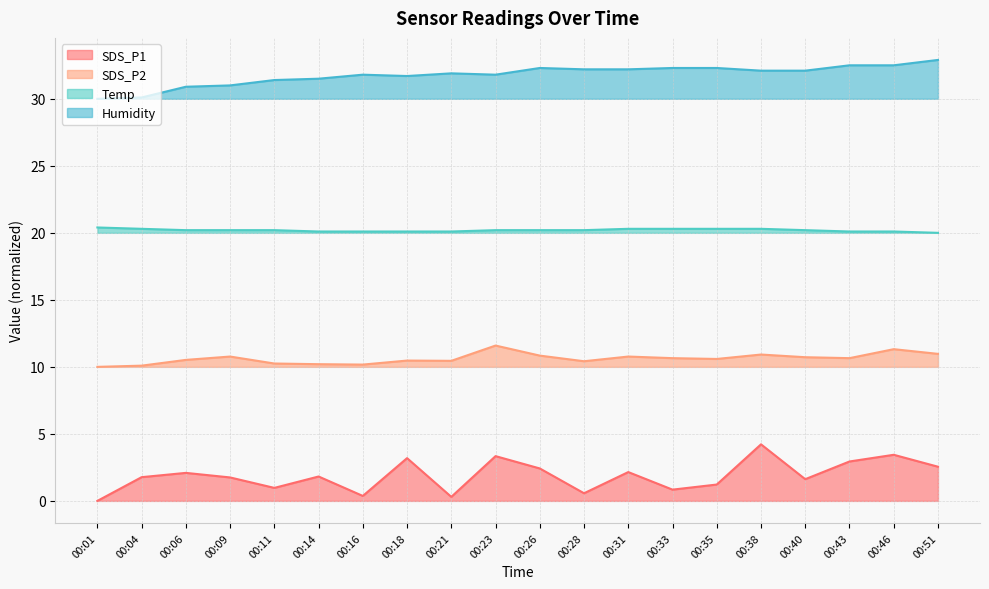

How many data points in Humidity are above 32?

10